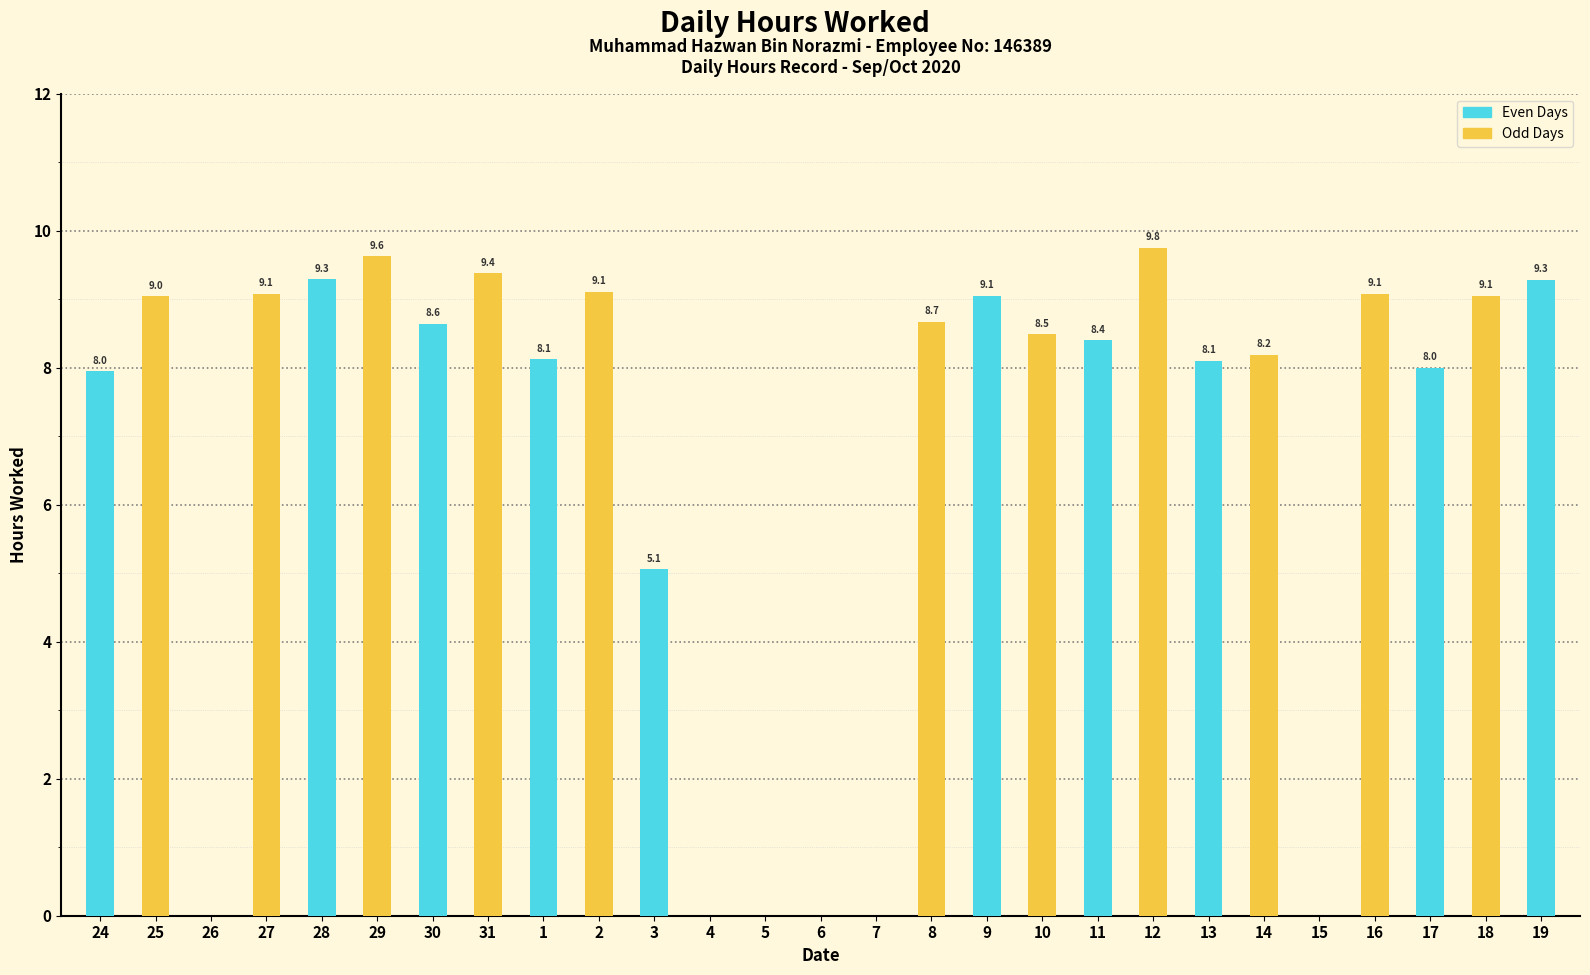

Reading left to right, extract all data points from this chart.

8.0	9.0	0.0	9.1	9.3	9.6	8.6	9.4	8.1	9.1	5.1	0.0	0.0	0.0	0.0	8.7	9.1	8.5	8.4	9.8	8.1	8.2	0.0	9.1	8.0	9.1	9.3